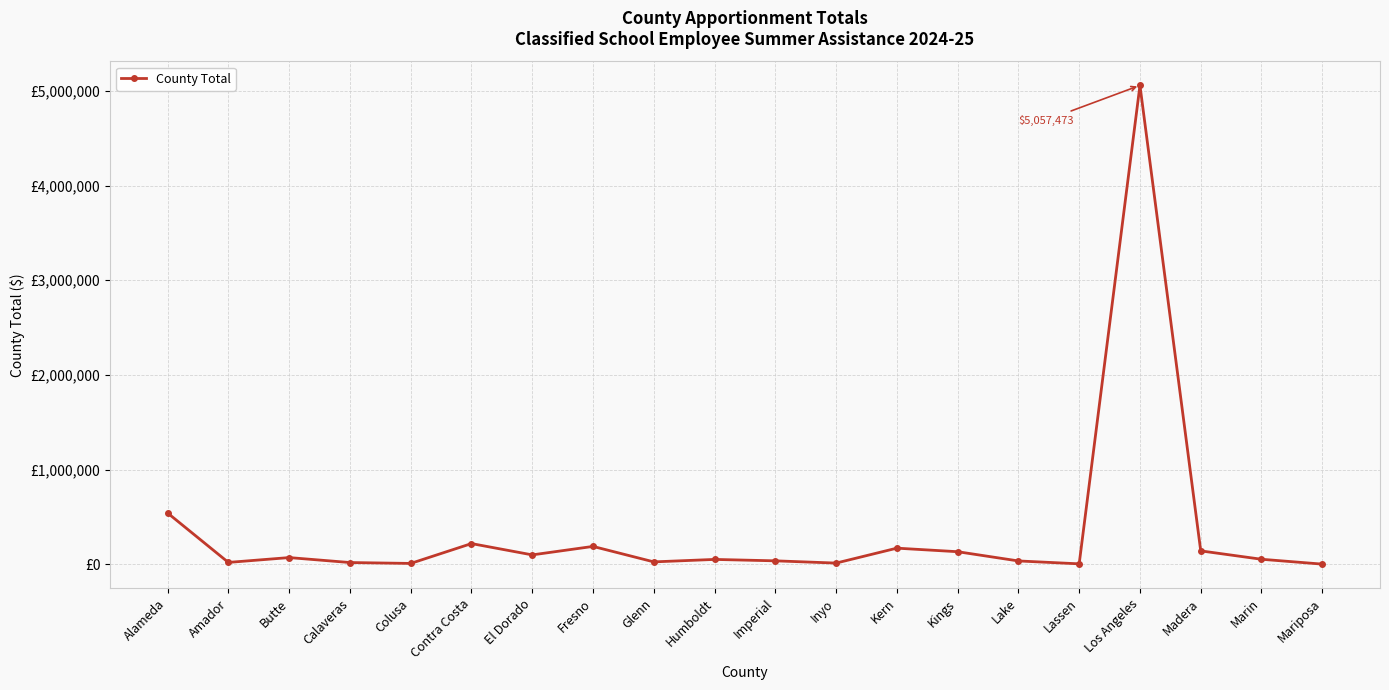

What is the change in value from Inyo to Lassen?

-7979